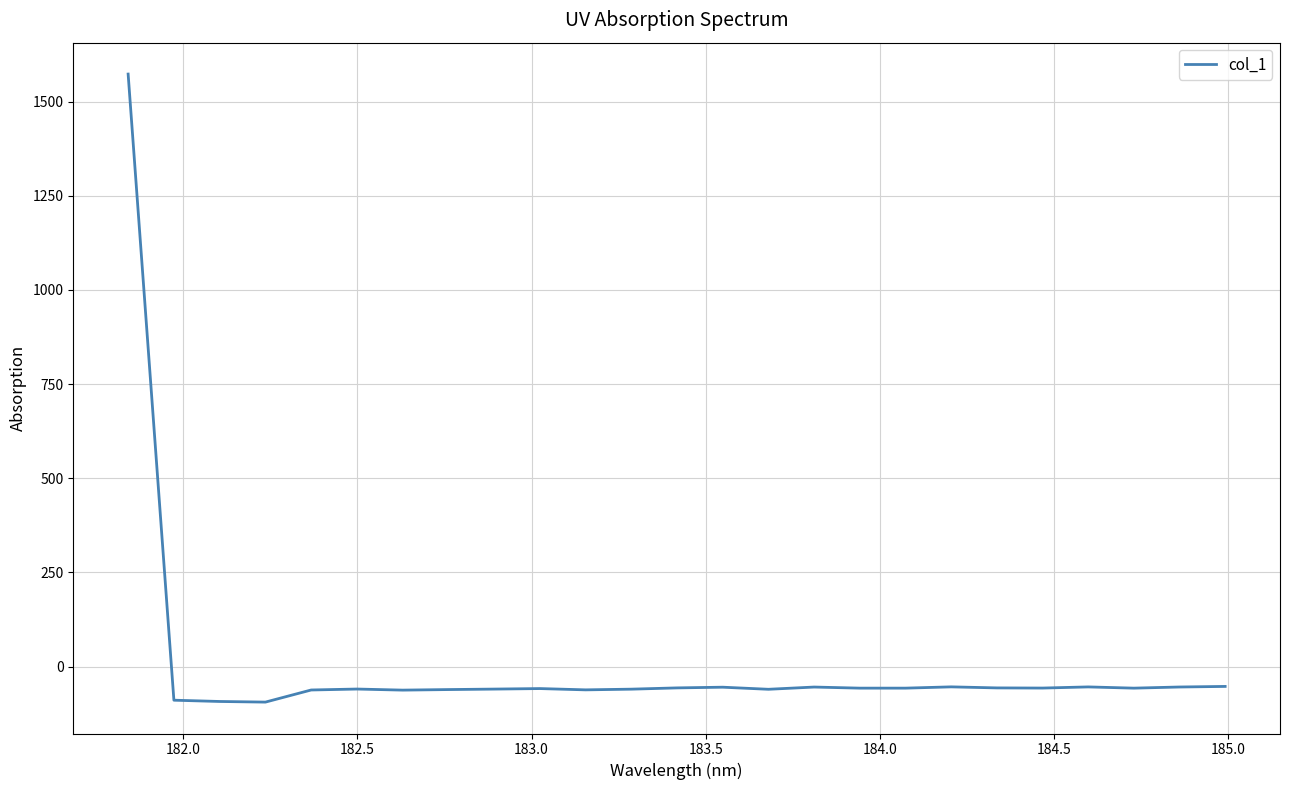

What is the smallest value displayed?

-94.1